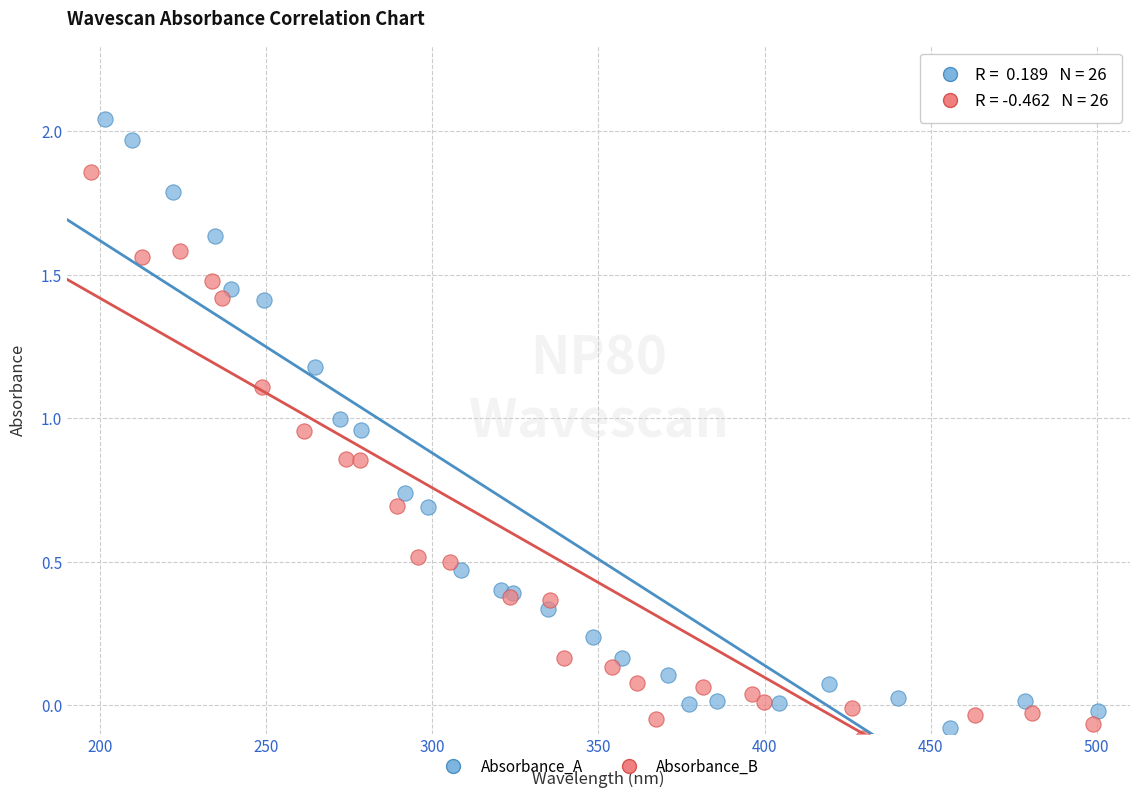

Which series has the largest Y range (max minus min)?

Absorbance_A